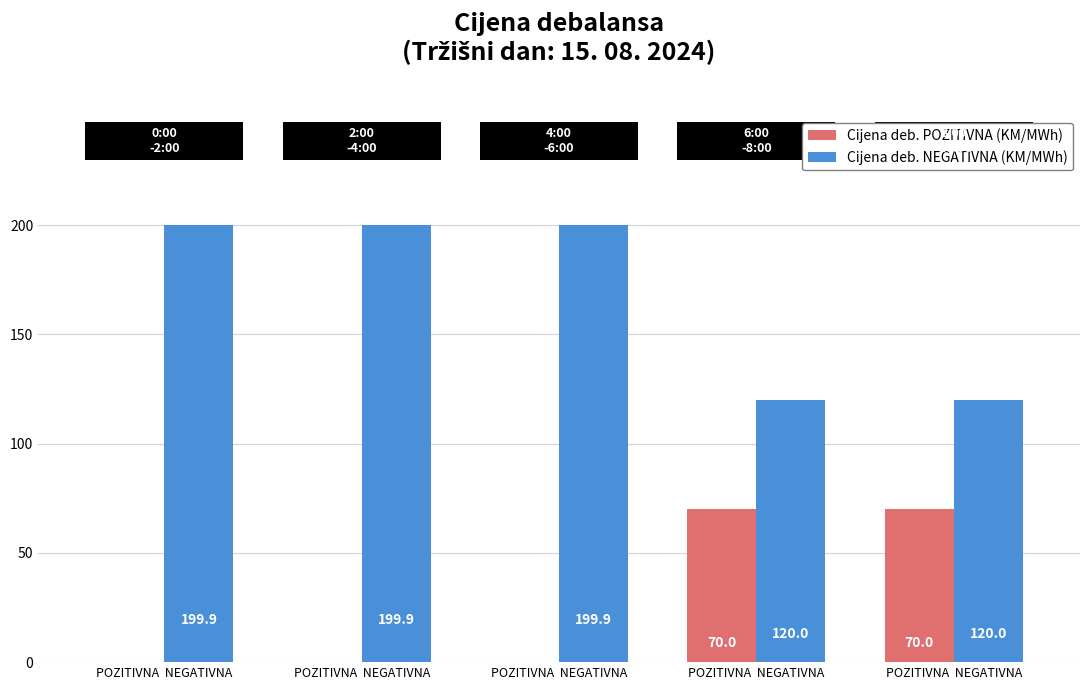

What is the maximum value shown in the chart?

199.9